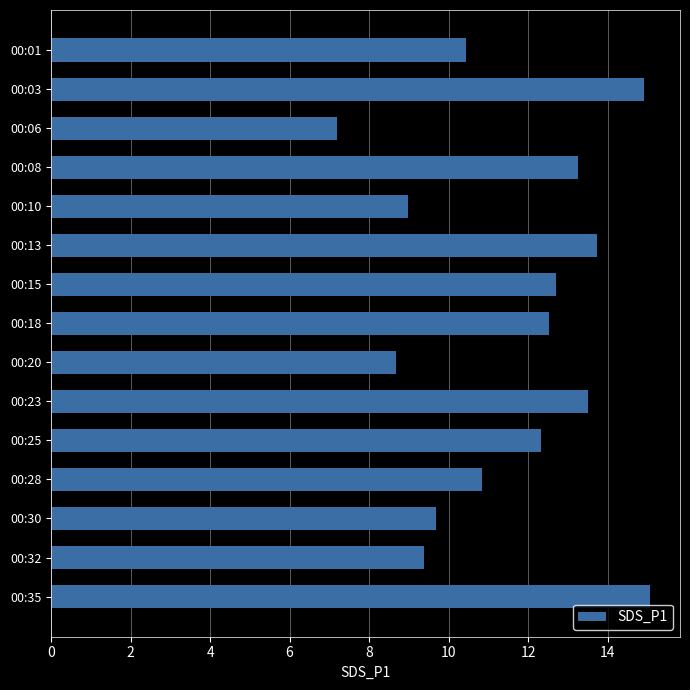

What is the greatest value displayed?

15.1